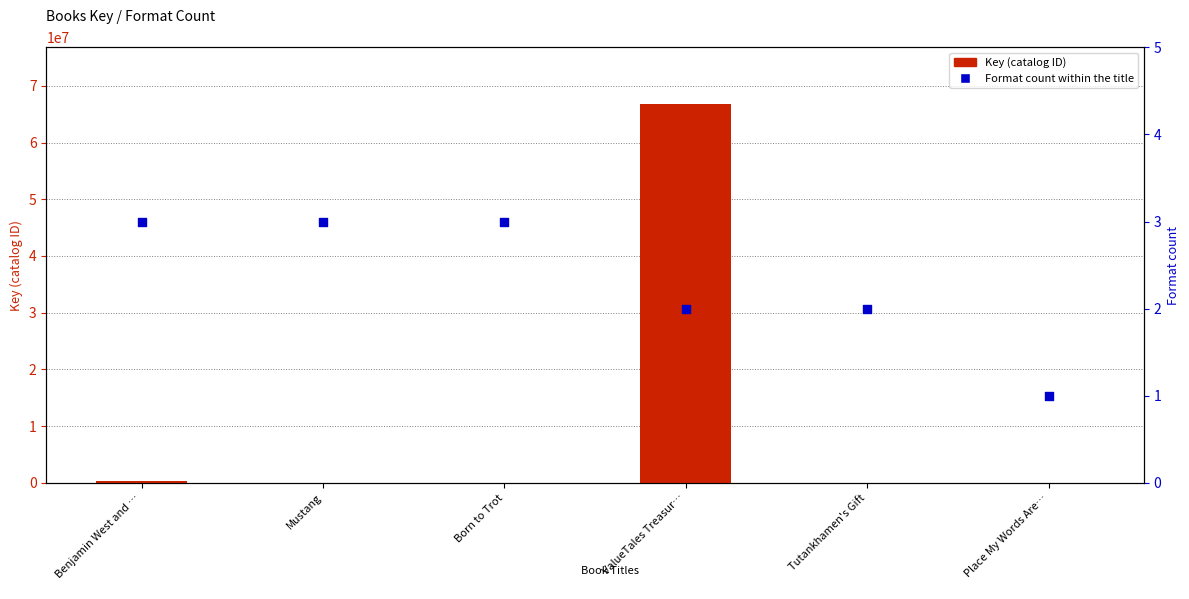

What is the total value across all series at Tutankhamen's Gift?

5380